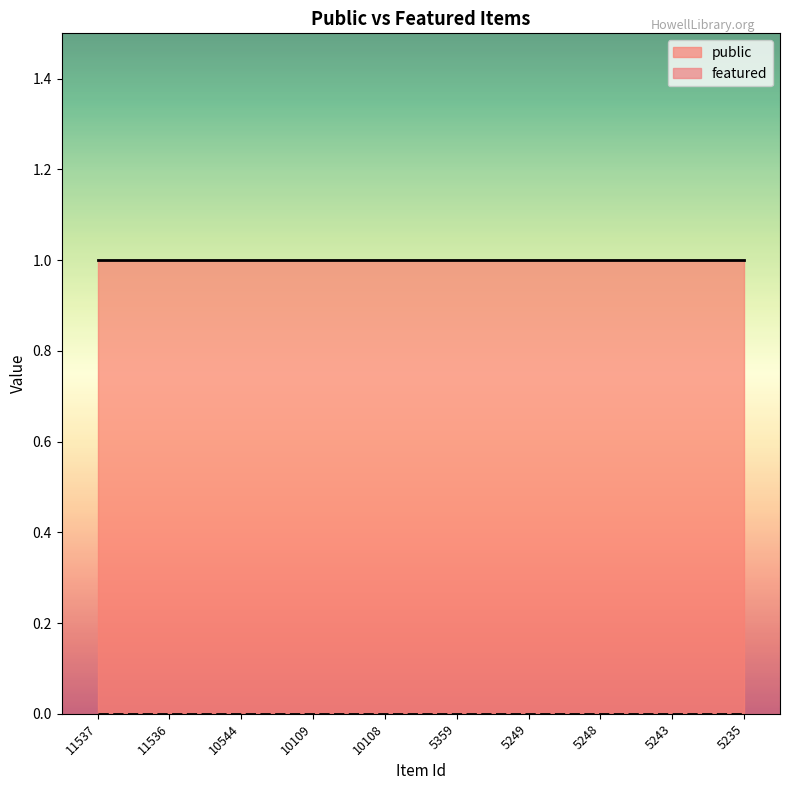

True or false: public and featured intersect in this chart.

False